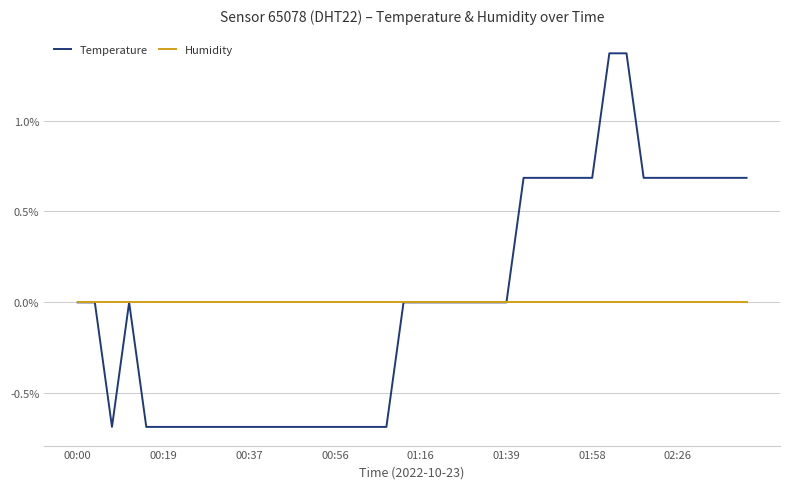

List the series in order of their peak value, highest first.

Temperature, Humidity